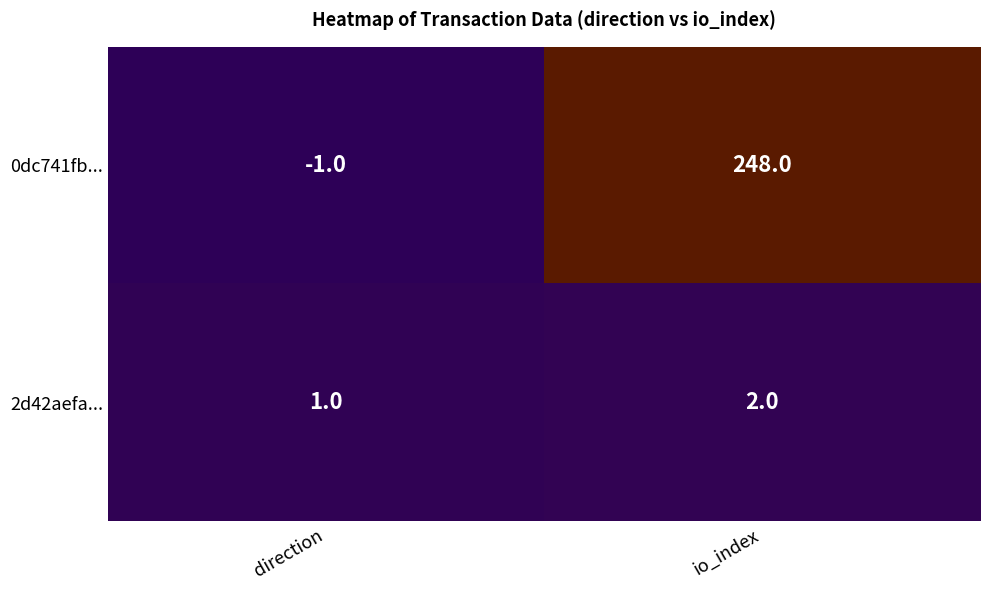

True or false: 0dc741fb... has a value of -1 at direction.

True